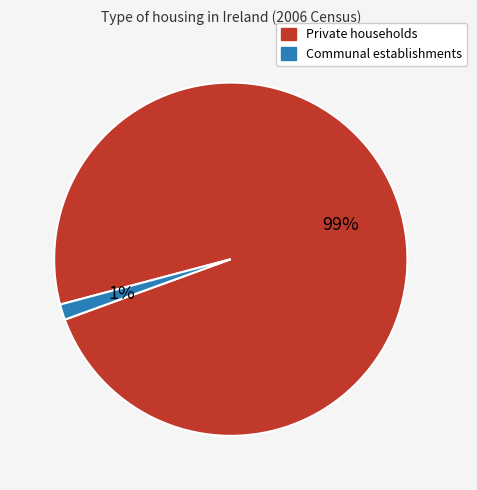

Is the sum of Communal establishments and Private households greater than half?

Yes